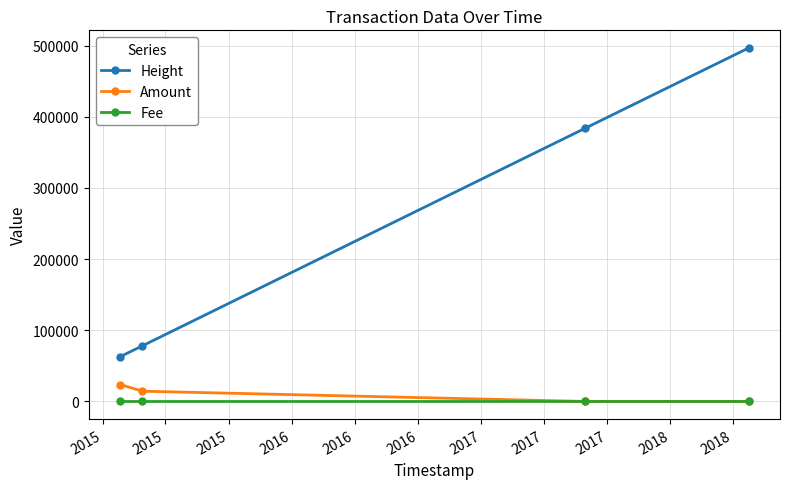

What is the average value of the Height series?

255424